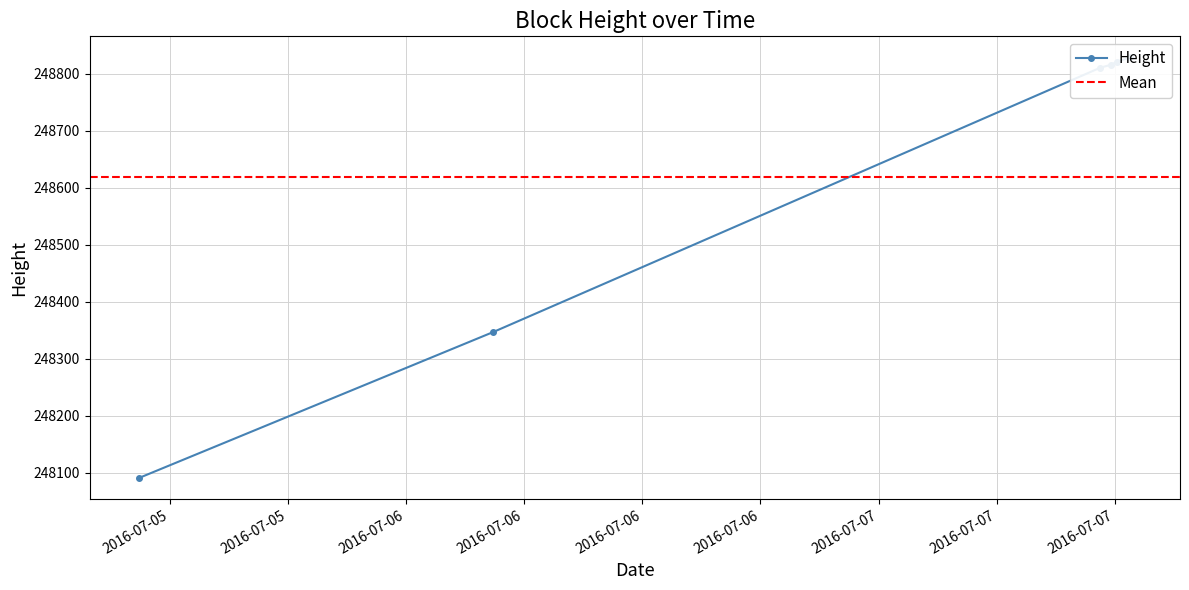

What is the maximum value shown in the chart?

248829